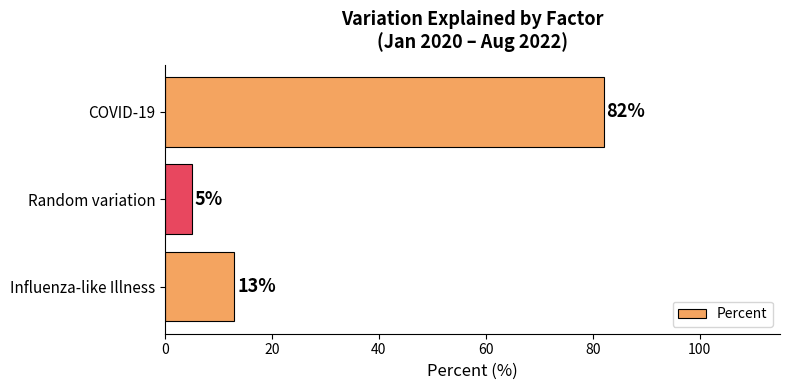

What is the average value?

33